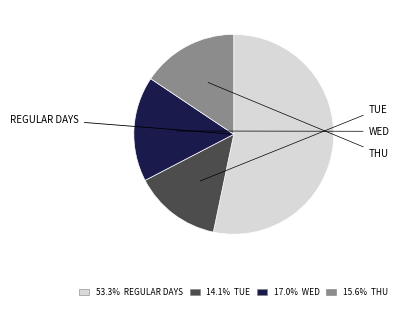

Is there any slice that represents more than half of the pie?

Yes